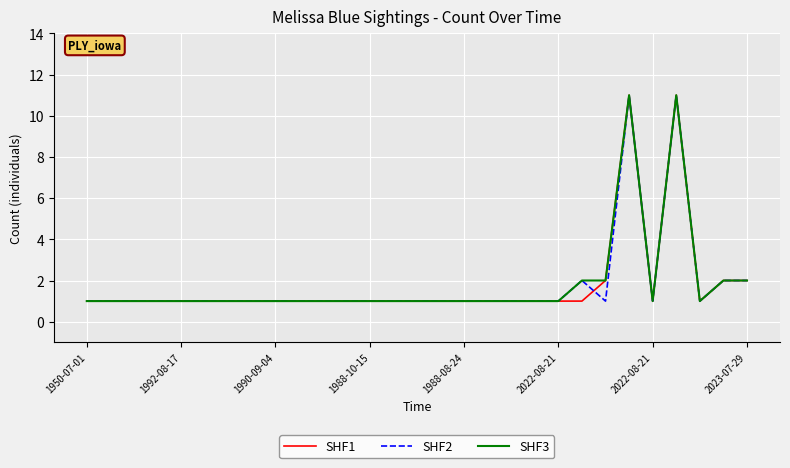

What is the greatest value displayed?

11